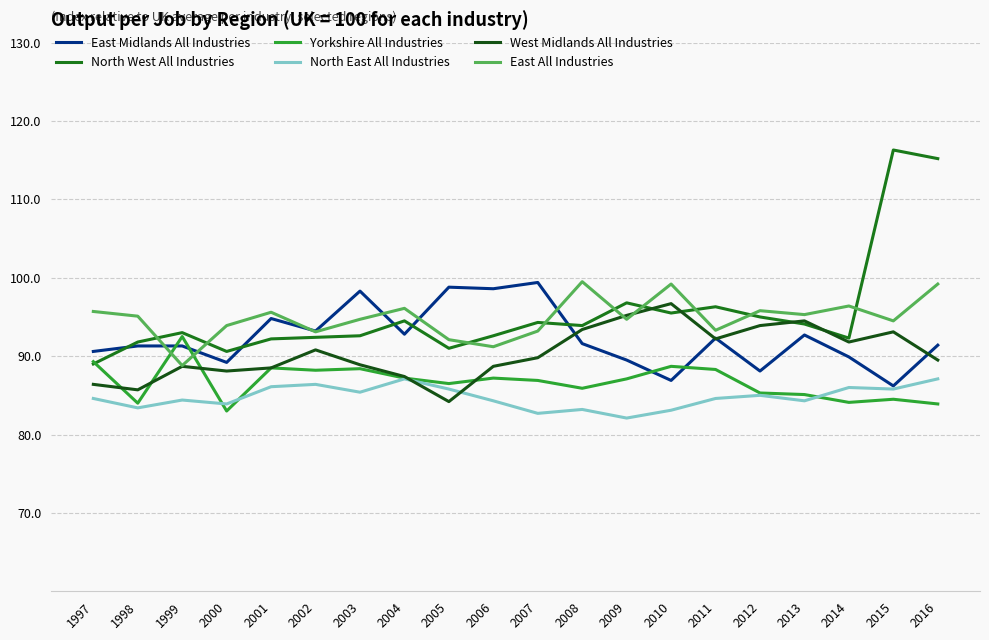

How many lines are shown in the chart?

6